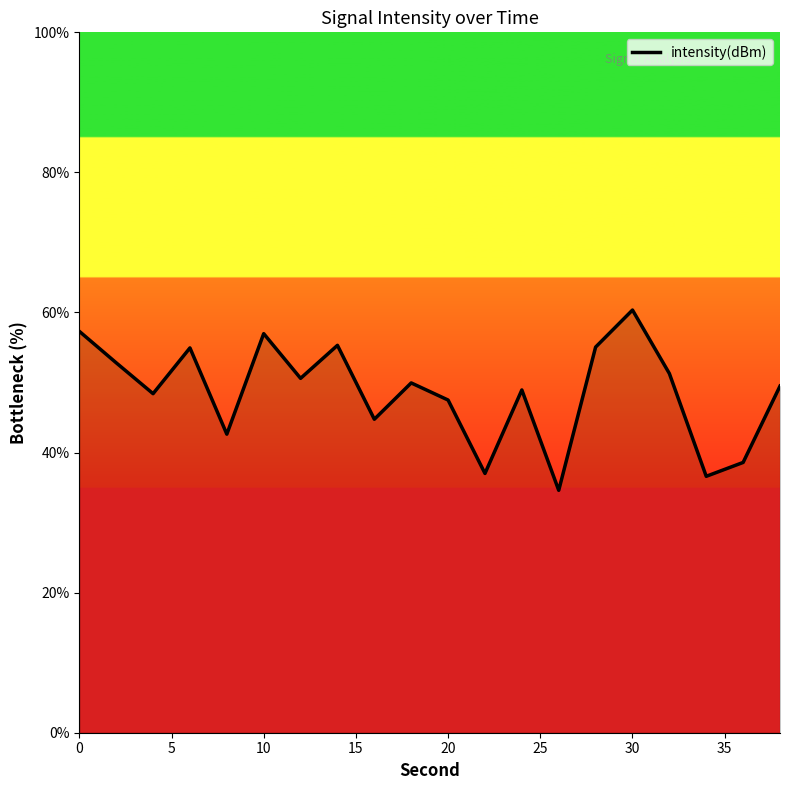

What is the difference between the maximum and minimum values?

25.7